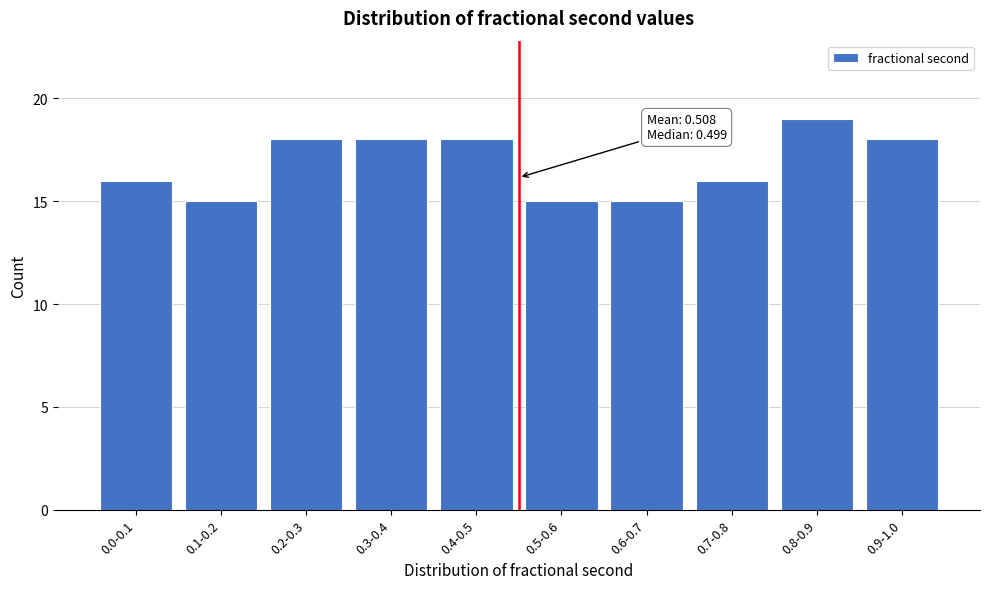

Reading left to right, transcribe all the data shown in this chart.

16	15	18	18	18	15	15	16	19	18